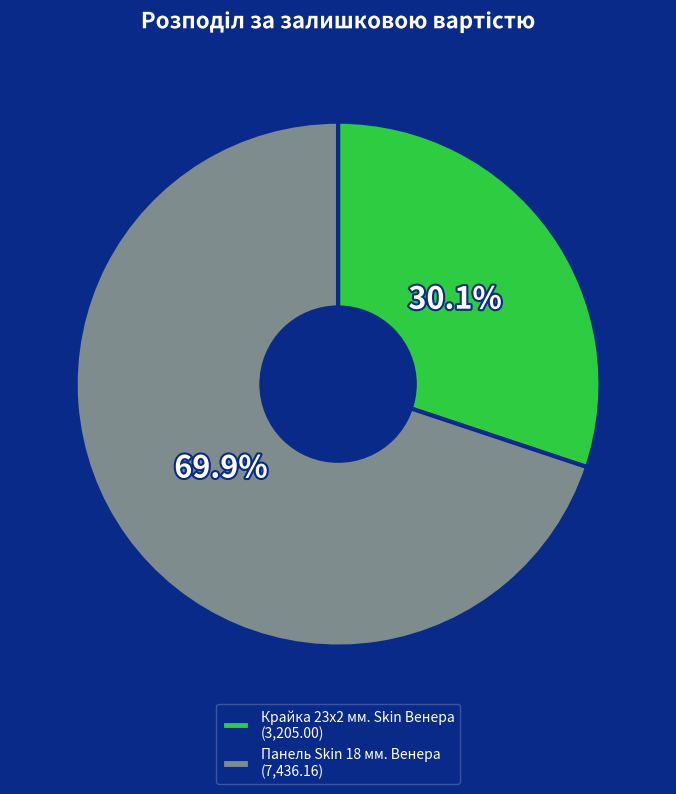

To the nearest percent, what portion does Панель Skin 18 мм. Венера represent?

70%